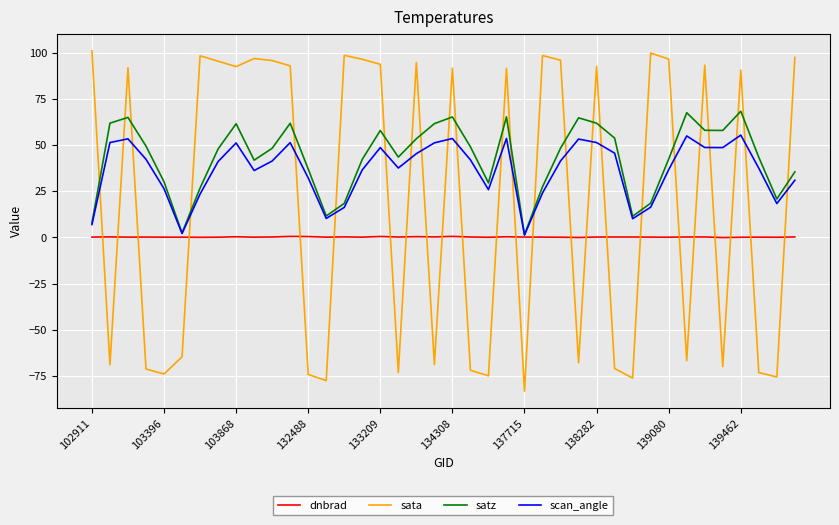

How many times do dnbrad and sata cross each other?

24